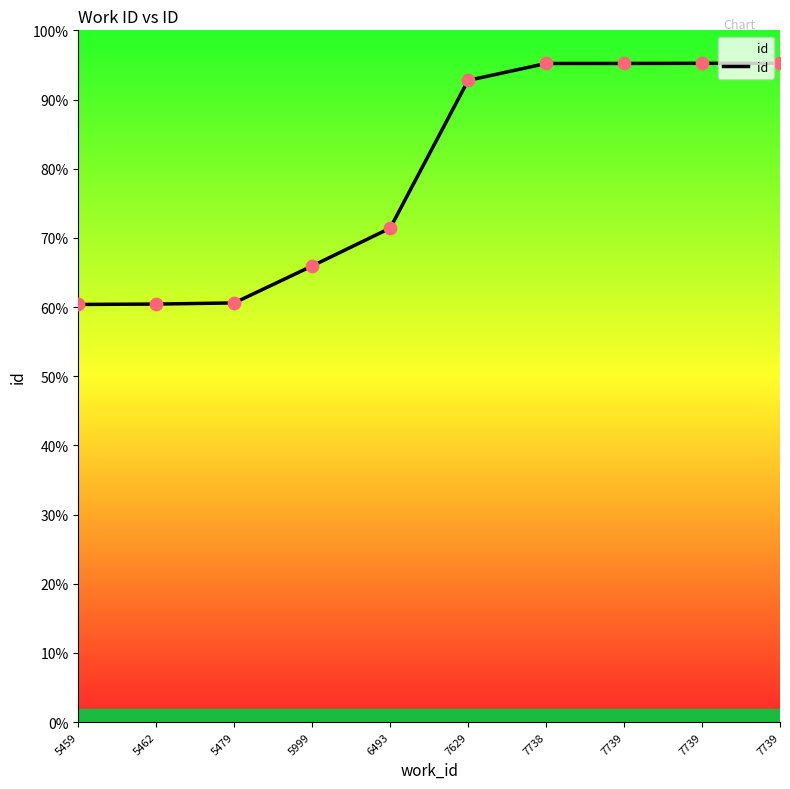

What is the change in value from 7738 to 7739?

+7